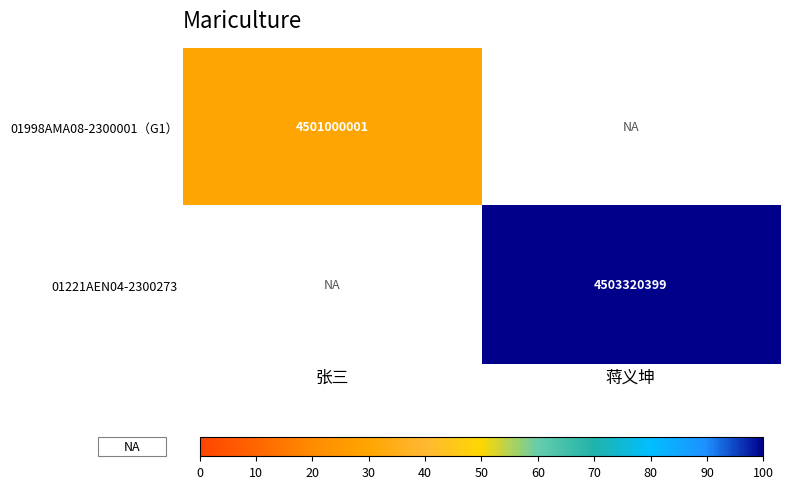

The value of 01221AEN04-2300273 at 蒋义坤 is 47.3. True or false?

False